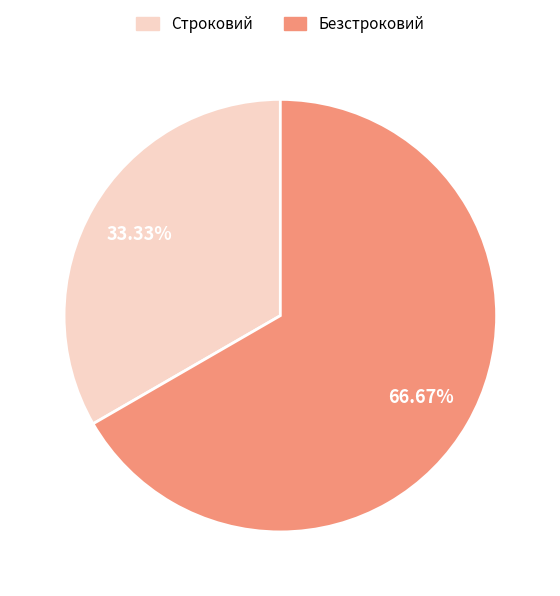

Which category has the biggest portion of the pie?

Безстроковий